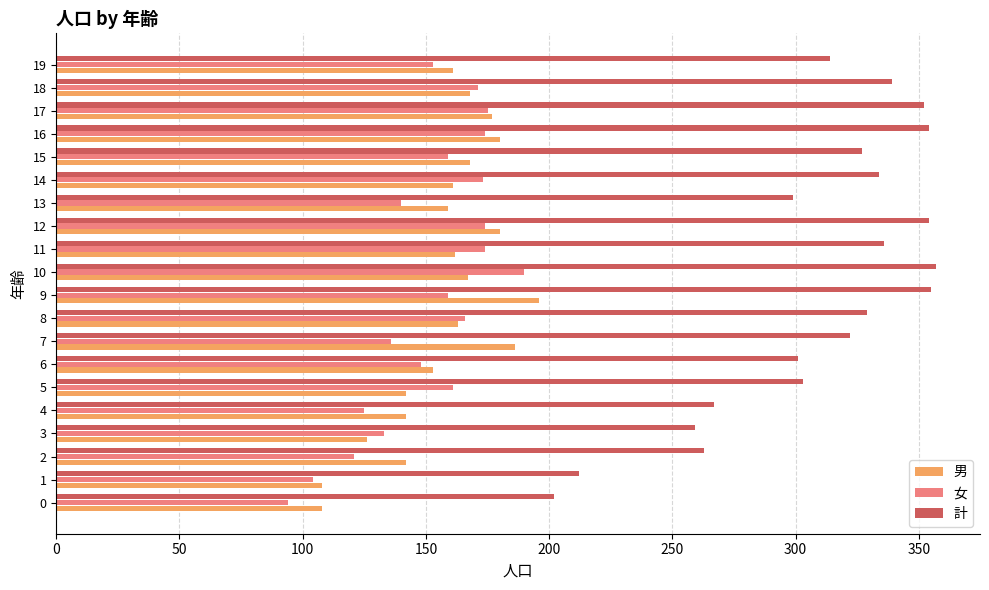

What is the difference between the 女 values at 4 and 9?

34